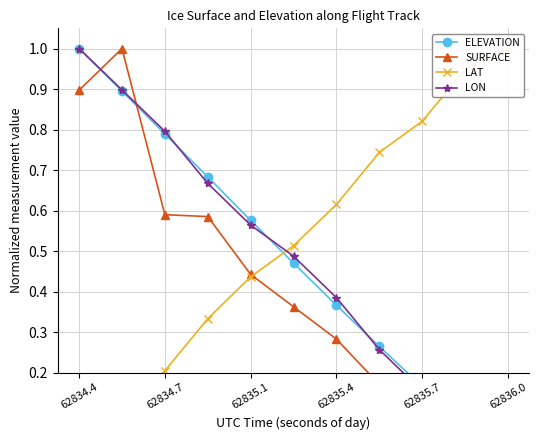

Between 62835.4 and 7, which is larger?

62835.4